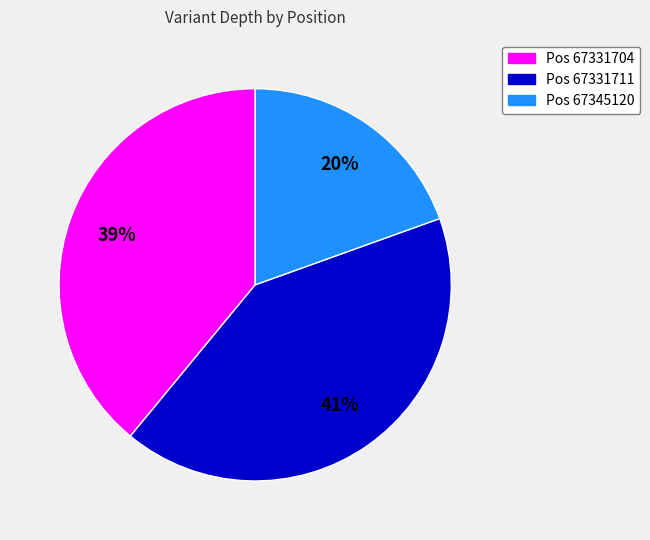

Is there any slice that represents more than half of the pie?

No